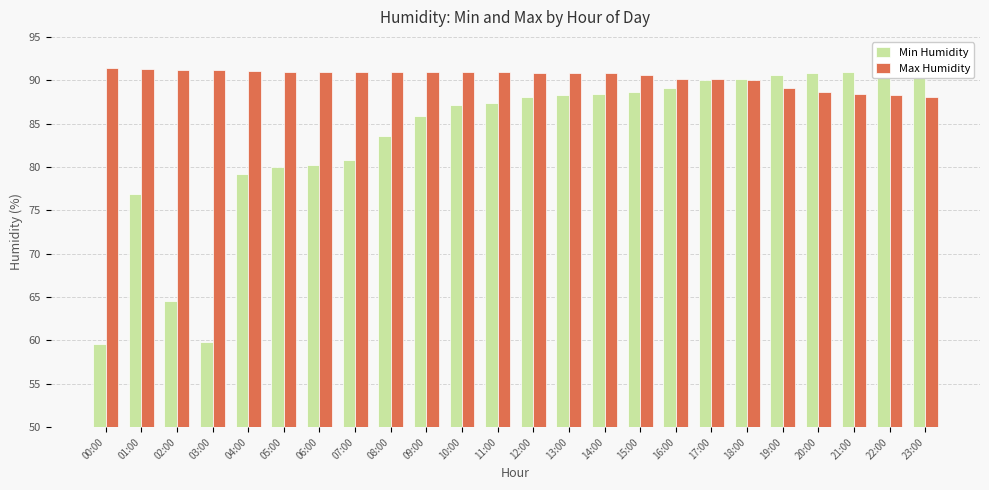

What is the value of the Min Humidity bar at the 10th from the left?

85.9